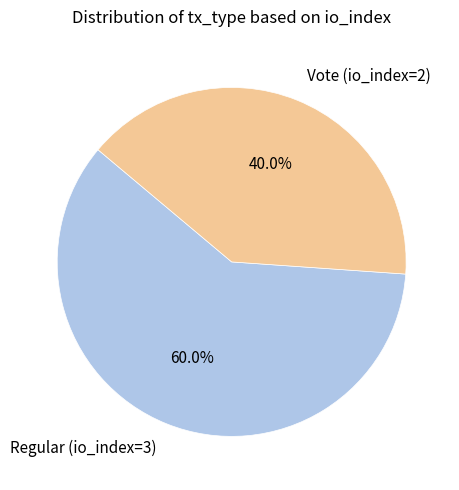

How many segments does this pie chart have?

2